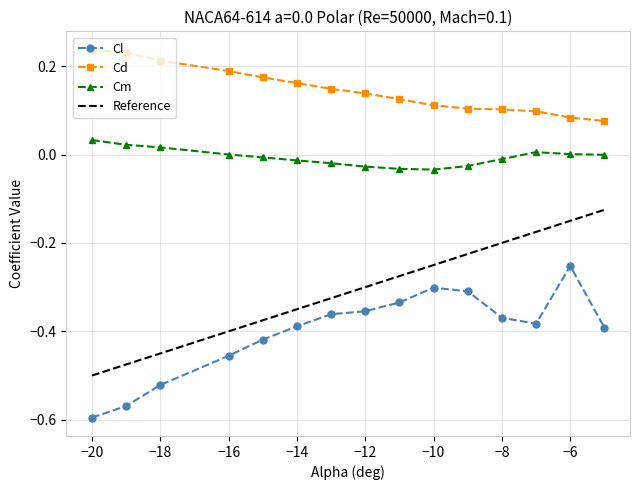

List the series in order of their overall mean, highest first.

Cd, Cm, Reference, Cl